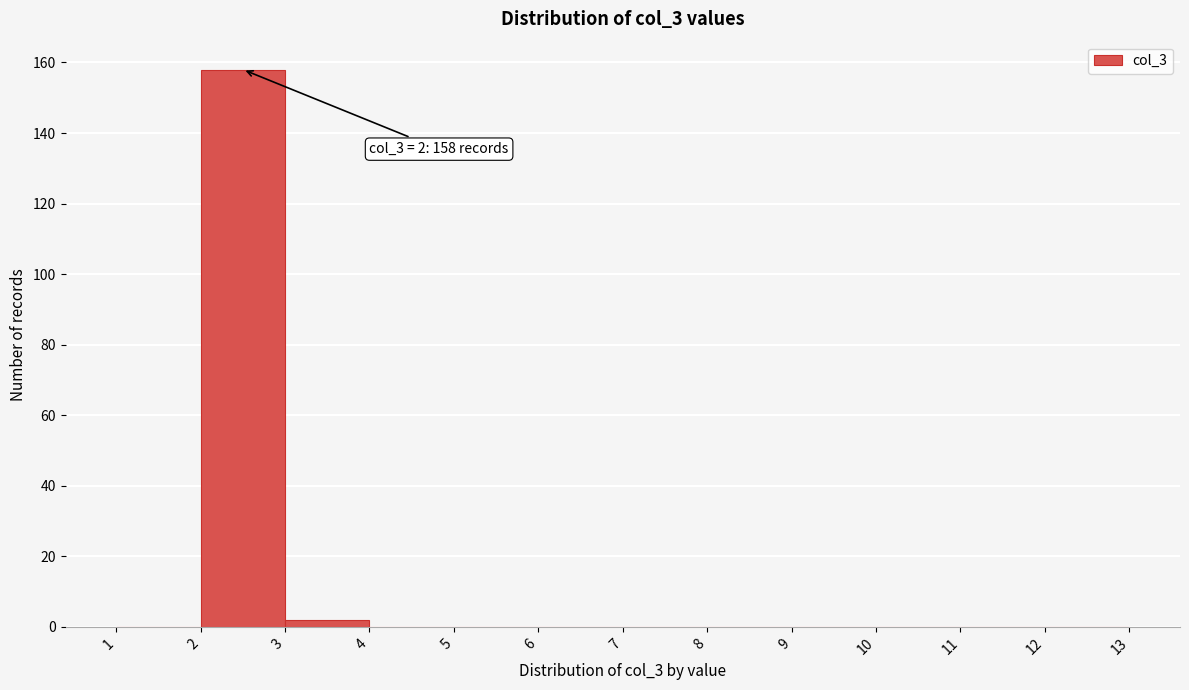

Over which range of the x-axis is the bar tallest?

2 to 3